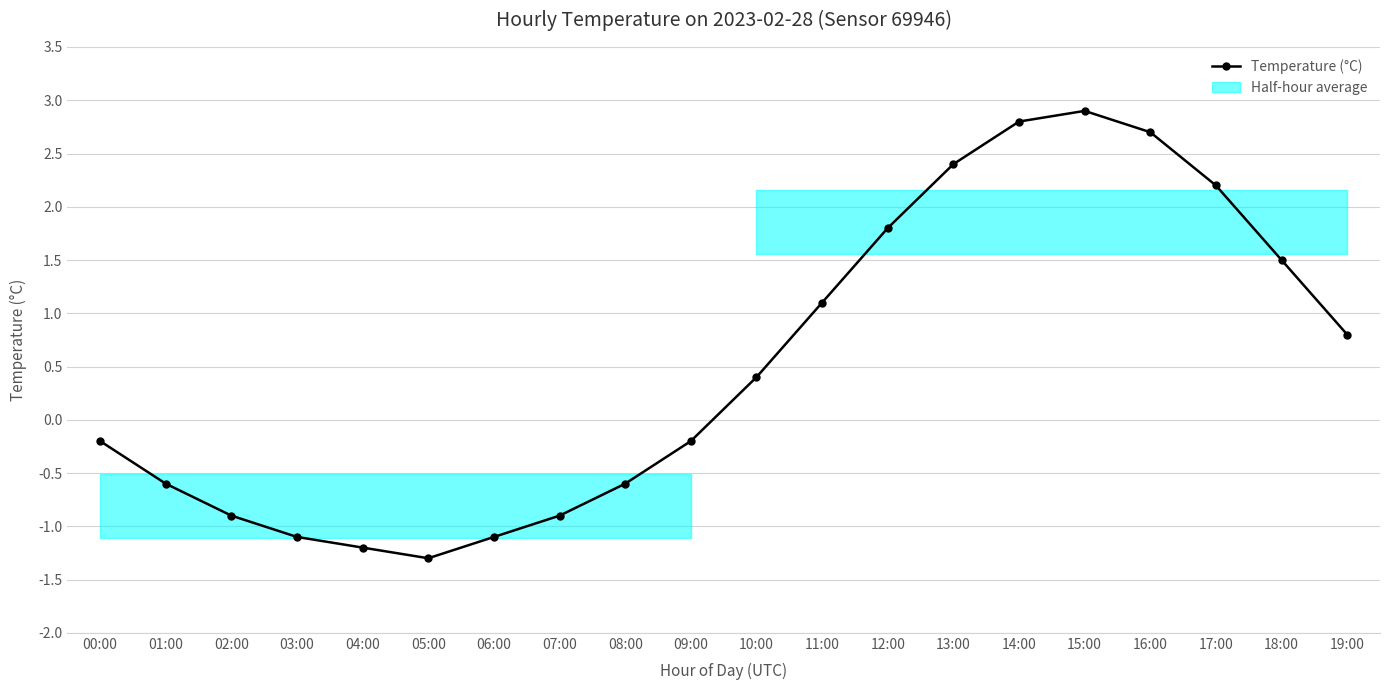

Which label corresponds to the smallest value in the chart?

05:00